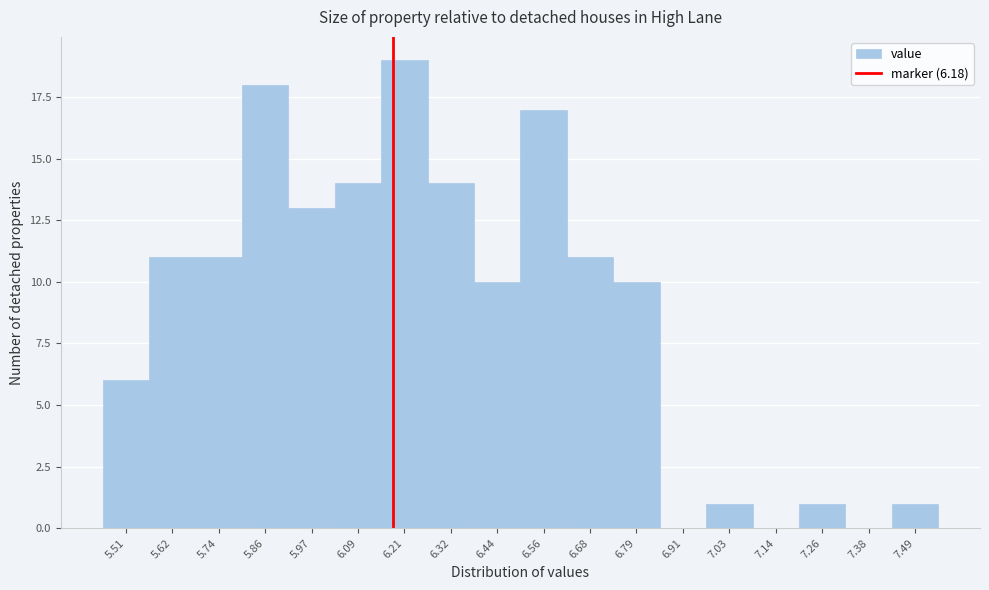

Reading left to right, list every bar in this chart as the range it spans on the x-axis followed by its height. Neither the bar edges nor the heights are printed on the chart, so give them approximately, as read against the axes.

5.46 to 5.56: 6
5.56 to 5.68: 11
5.68 to 5.80: 11
5.80 to 5.92: 18
5.92 to 6.04: 13
6.04 to 6.16: 14
6.16 to 6.26: 19
6.26 to 6.38: 14
6.38 to 6.50: 10
6.50 to 6.62: 17
6.62 to 6.74: 11
6.74 to 6.86: 10
6.86 to 6.96: 0
6.96 to 7.08: 1
7.08 to 7.20: 0
7.20 to 7.32: 1
7.32 to 7.44: 0
7.44 to 7.56: 1